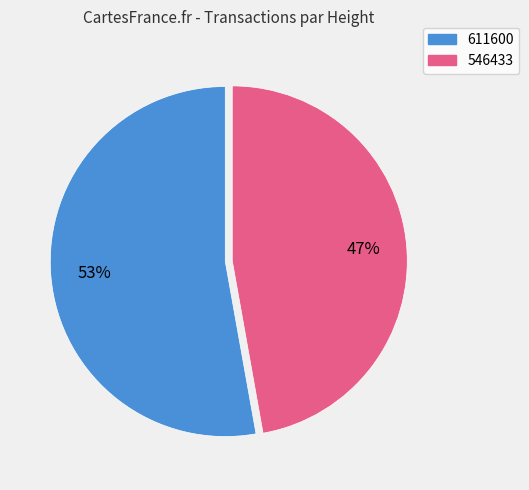

To the nearest percent, what is the difference between the largest and smallest slice percentages?

6%